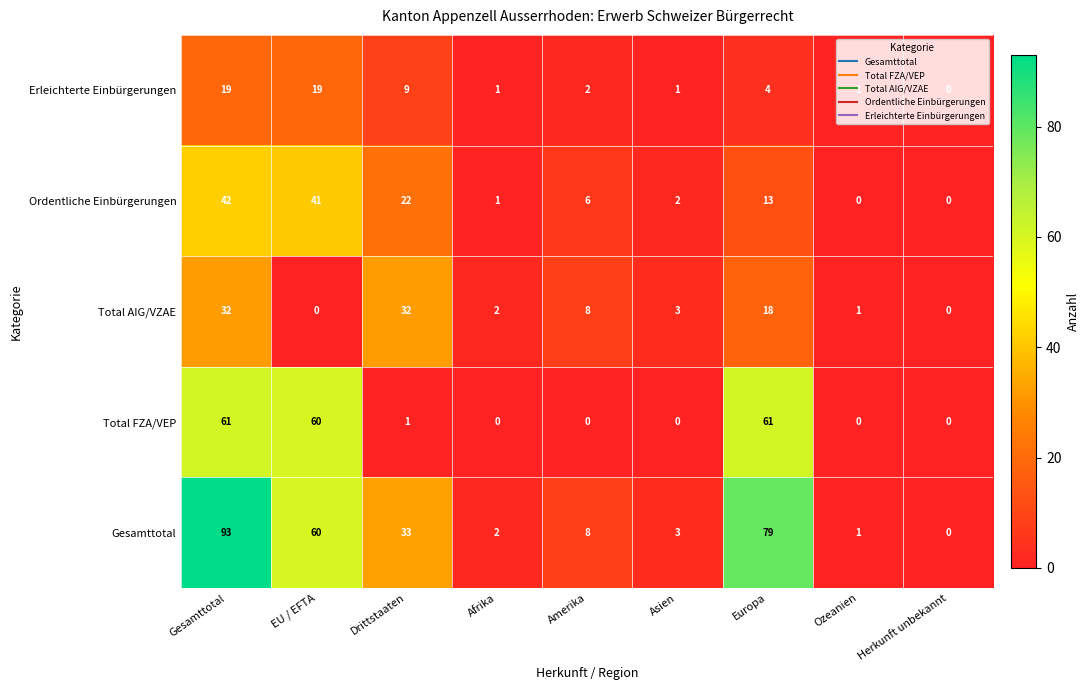

What is the difference between the highest and lowest values at Asien?

3